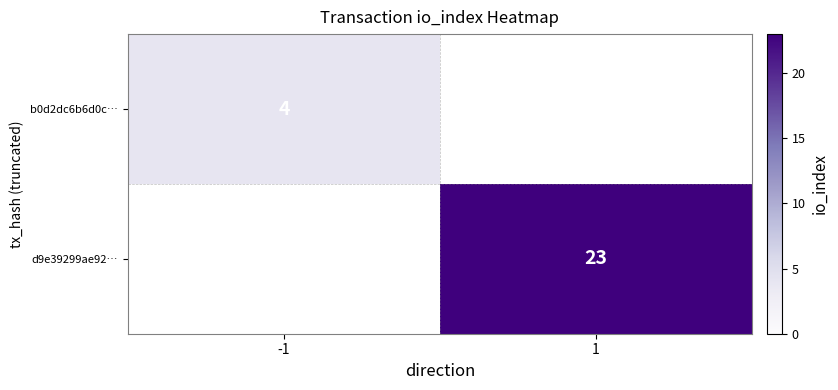

True or false: d9e39299ae92… has a value of 23 at 1.

True